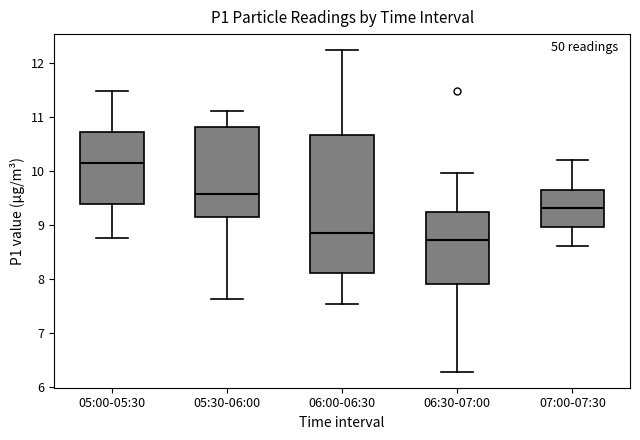

Which box is the tallest, from its lower edge to its upper edge?

06:00-06:30